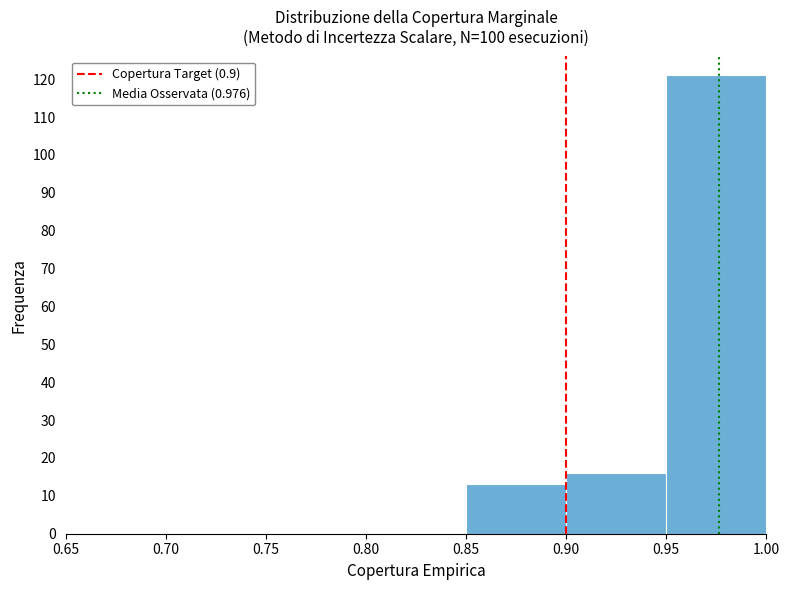

Reading right to left, transcribe all the data shown in this chart.

0.95=121	0.90=16	0.85=13	0.80=0	0.75=0	0.70=0	0.65=0